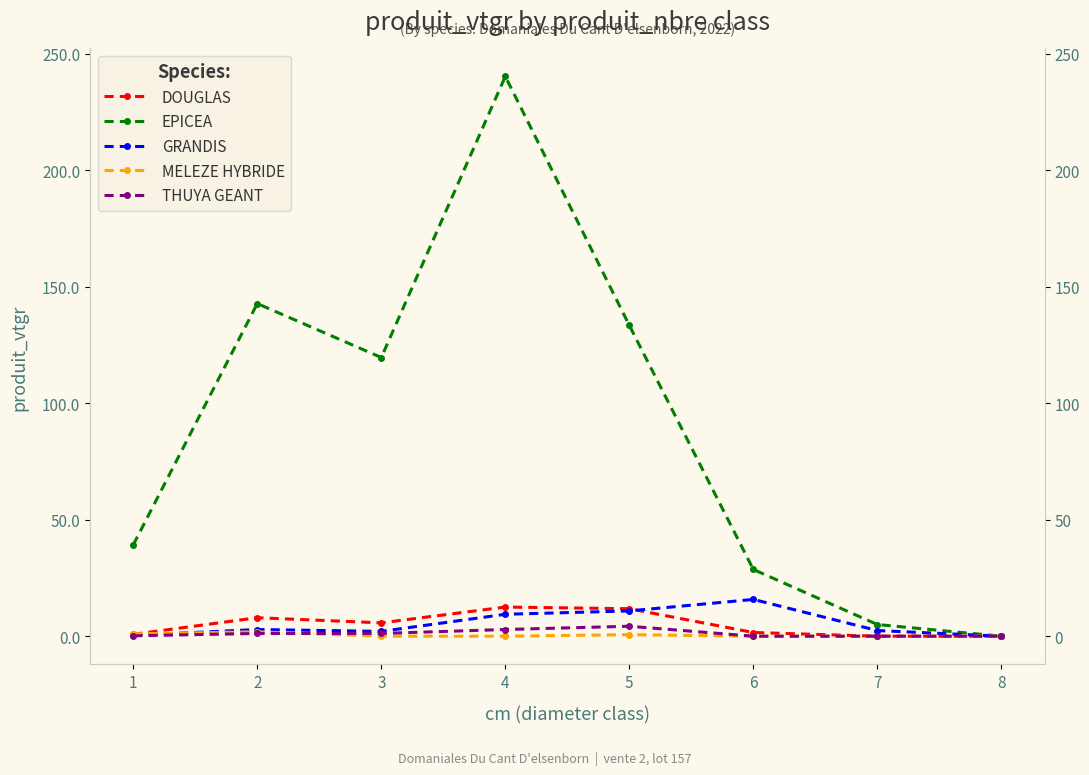

What is the value of the DOUGLAS point at the 2nd from the left?

7.9